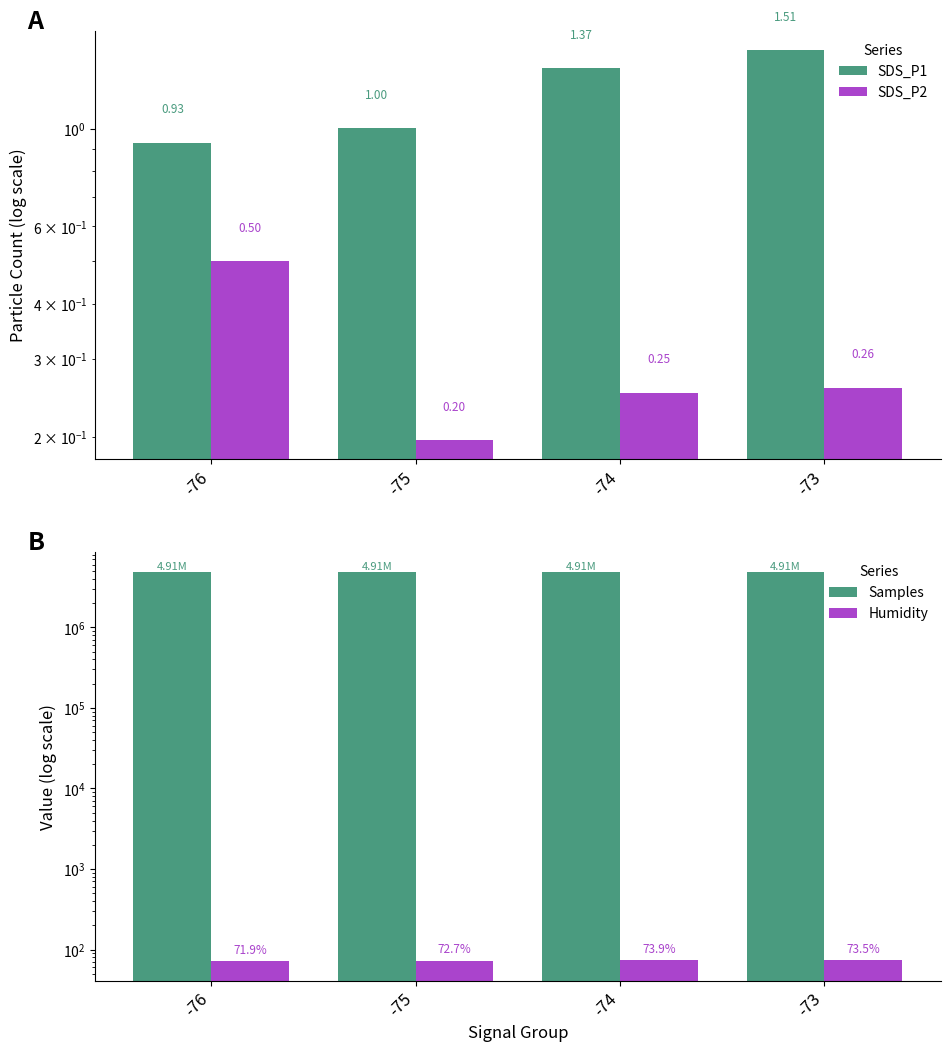

The value of Samples at -74 is 2856352.9. True or false?

False